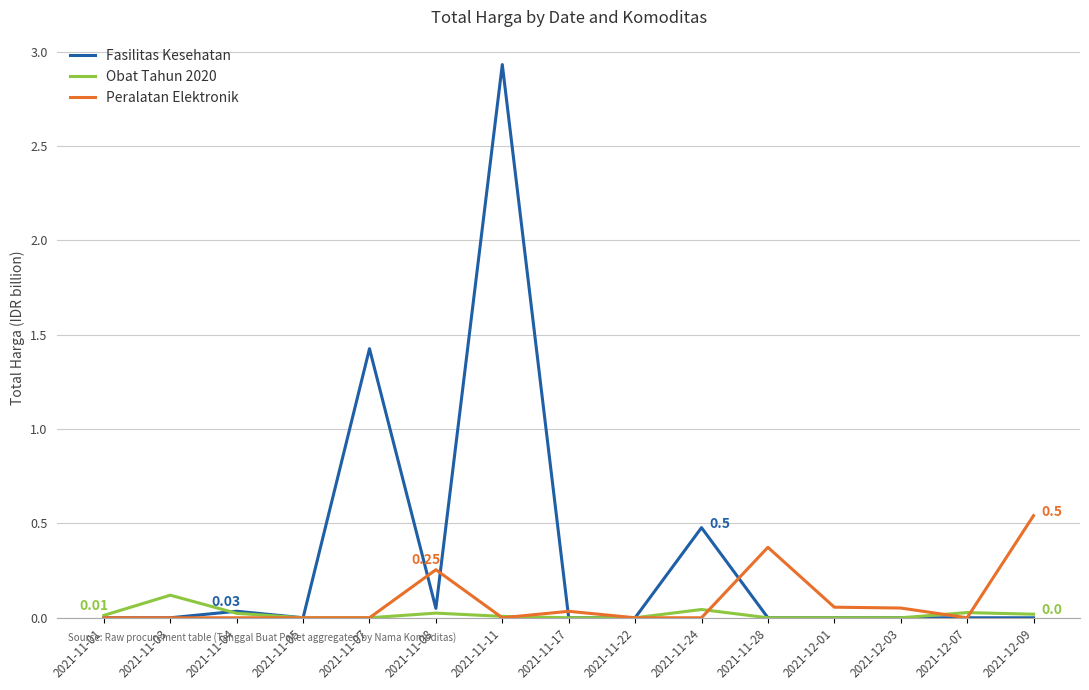

Which series has the largest range (max minus min)?

Fasilitas Kesehatan